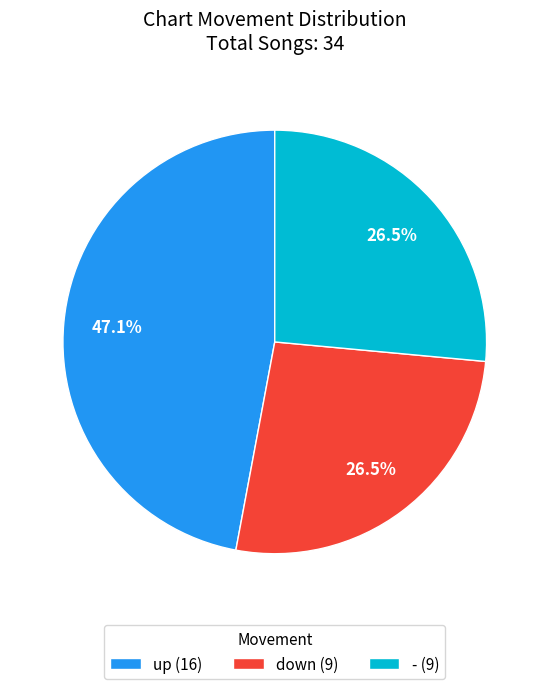

Which category has the biggest portion of the pie?

up